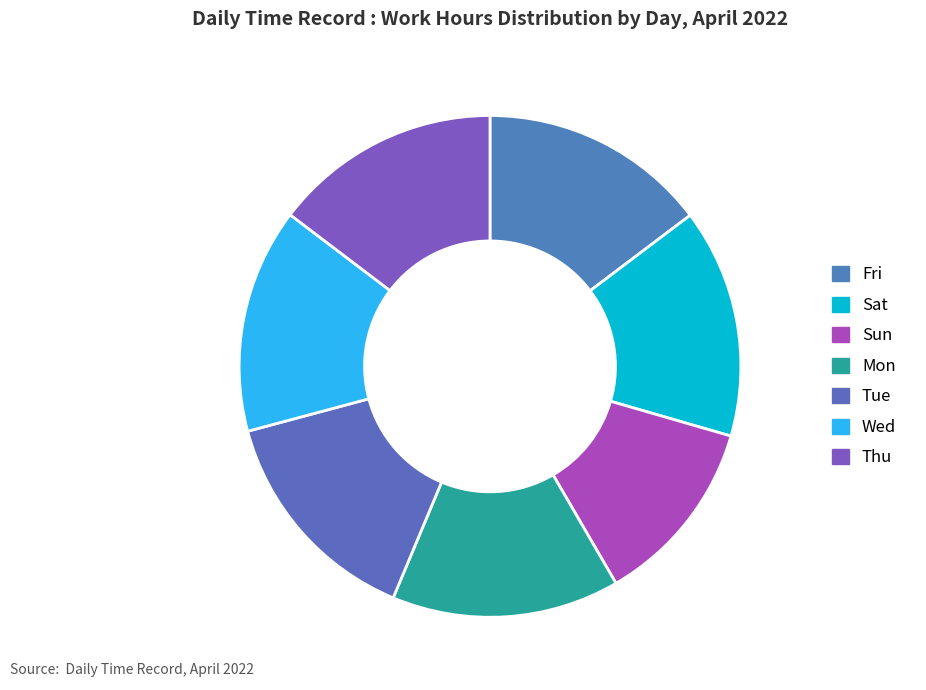

Which category has the smallest portion of the pie?

Sun